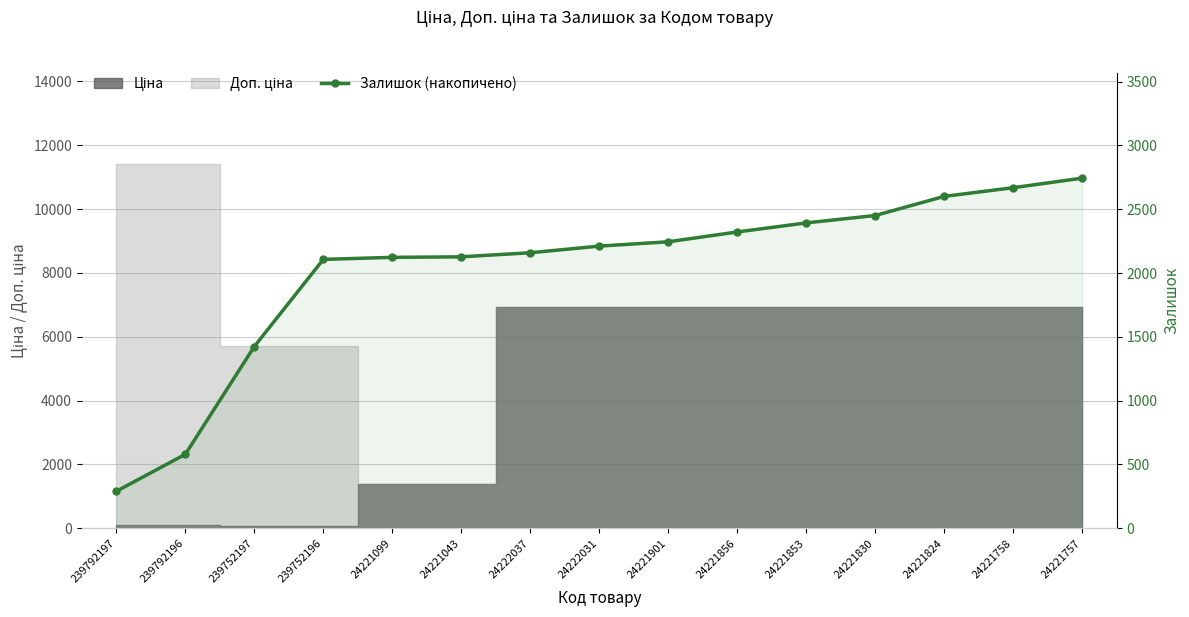

What position from the left is 239792196?

2